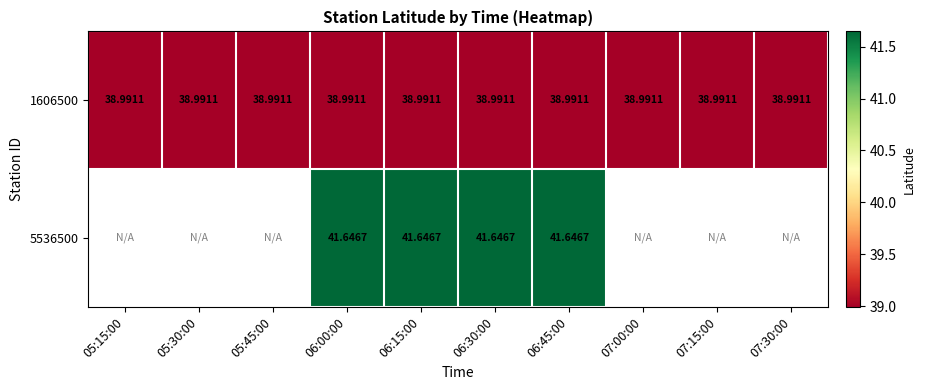

How many series are shown in this chart?

2